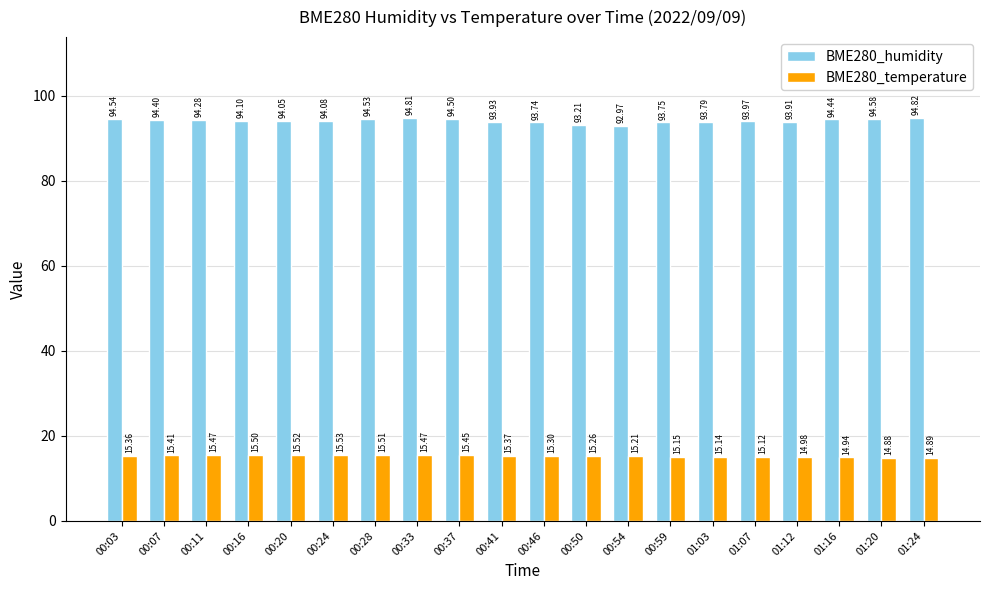

The value of BME280_temperature at 01:03 is 22.3. True or false?

False